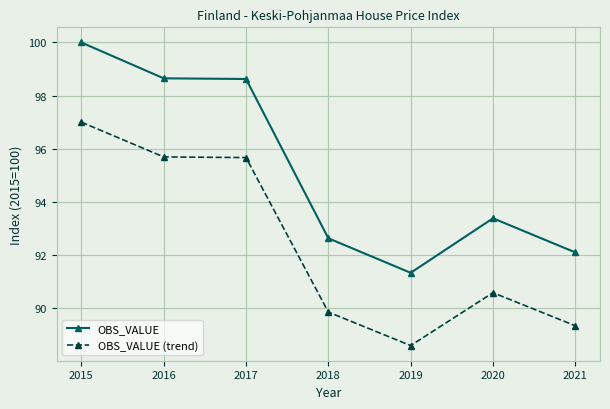

The OBS_VALUE (trend) series shows 47.9 at 2015. True or false?

False